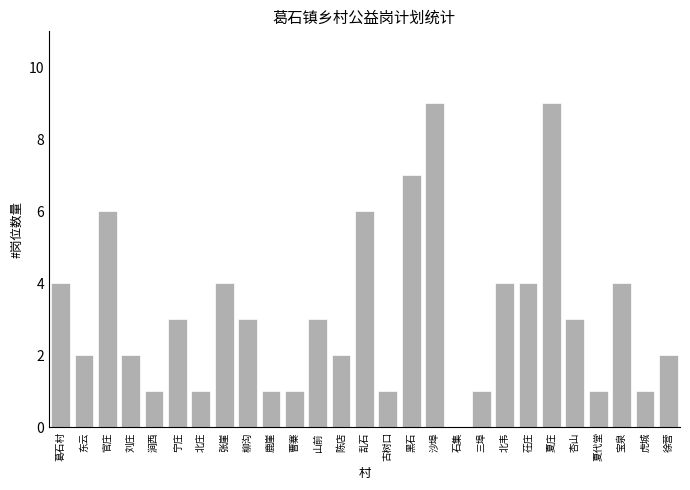

Reading left to right, extract all data points from this chart.

葛石村=4	东云=2	官庄=6	刘庄=2	涧西=1	宁庄=3	北庄=1	张崖=4	柳沟=3	鹿崖=1	曹寨=1	山前=3	陈店=2	乱石=6	古树口=1	黑石=7	沙埠=9	石集=0	三埠=1	北韦=4	茌庄=4	夏庄=9	杏山=3	夏代堂=1	宝泉=4	虎城=1	徐营=2